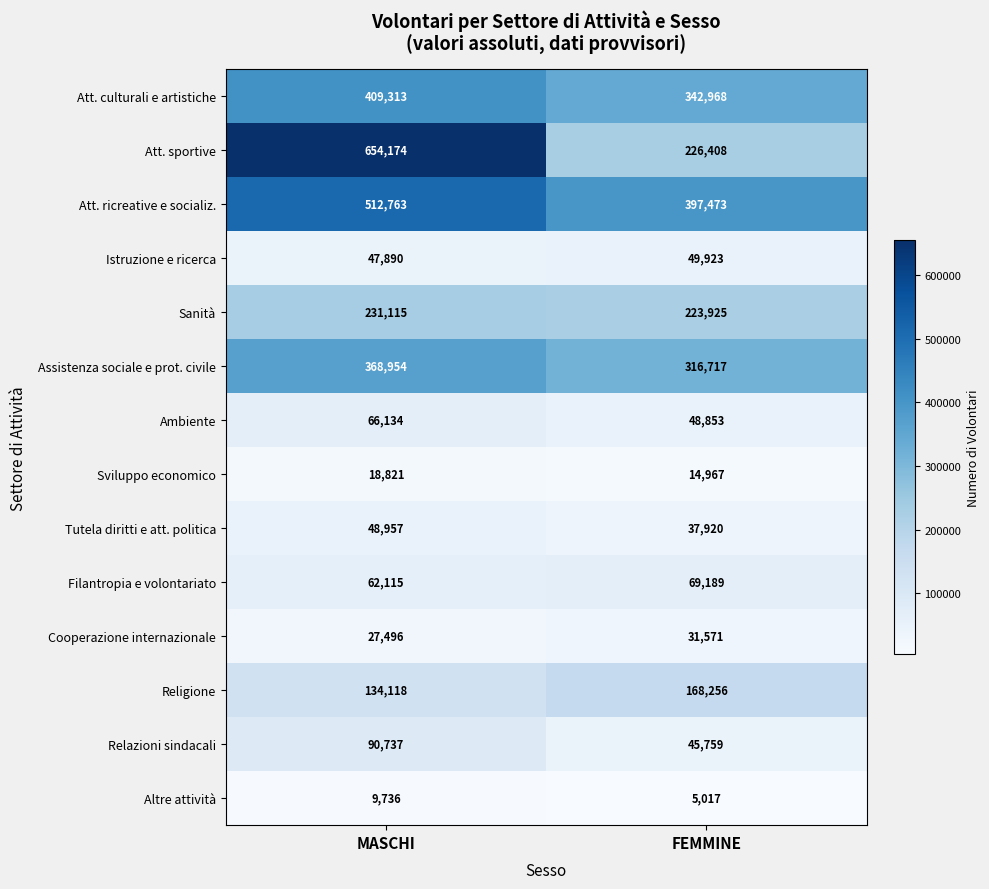

True or false: Filantropia e volontariato has a value of 62115 at MASCHI.

True